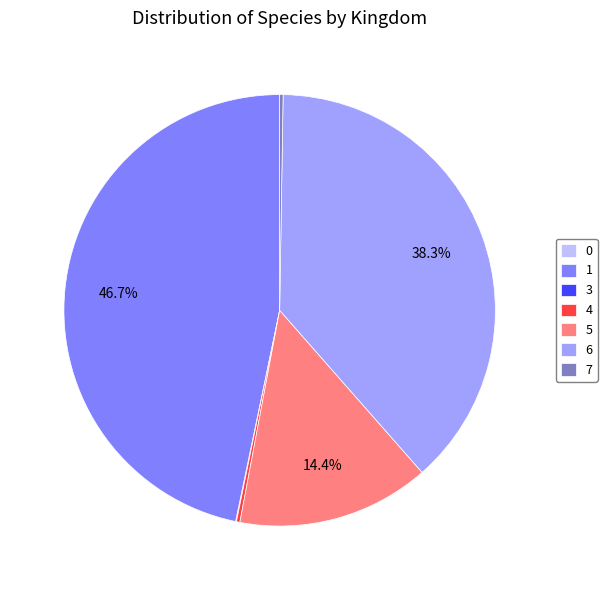

Is there any slice that represents more than half of the pie?

No